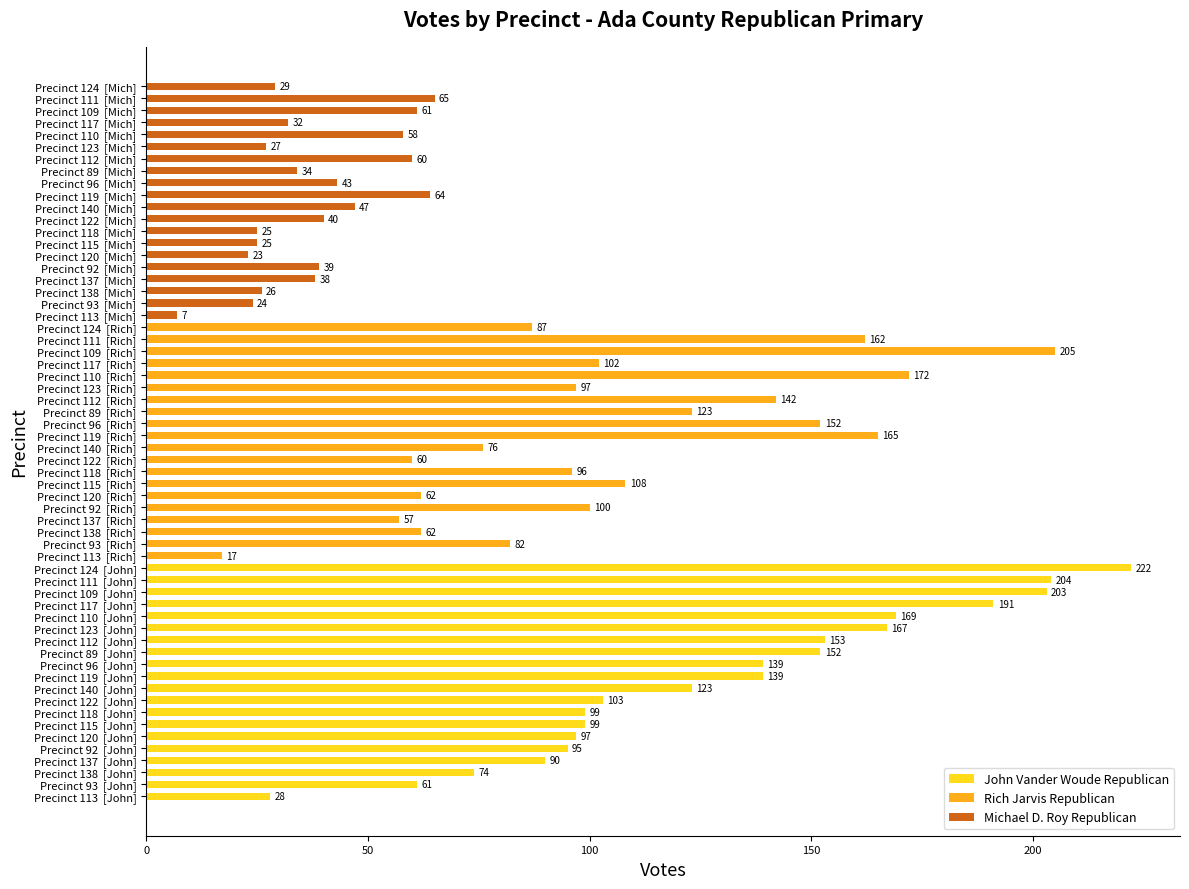

List the series in order of their overall mean, highest first.

John Vander Woude Republican, Rich Jarvis Republican, Michael D. Roy Republican